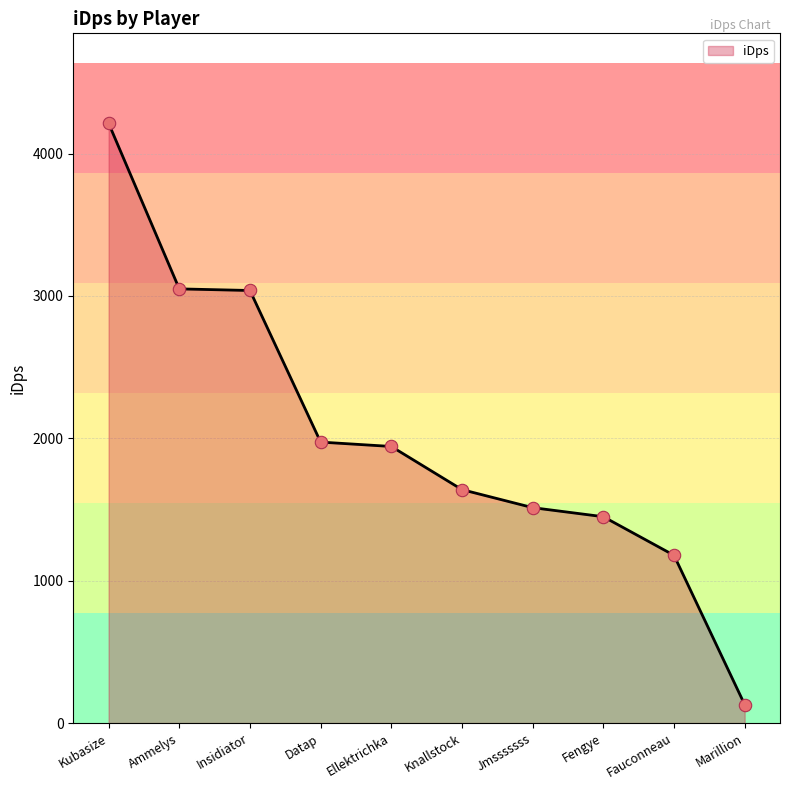

What is the change in value from Insidiator to Fengye?

-1588.6